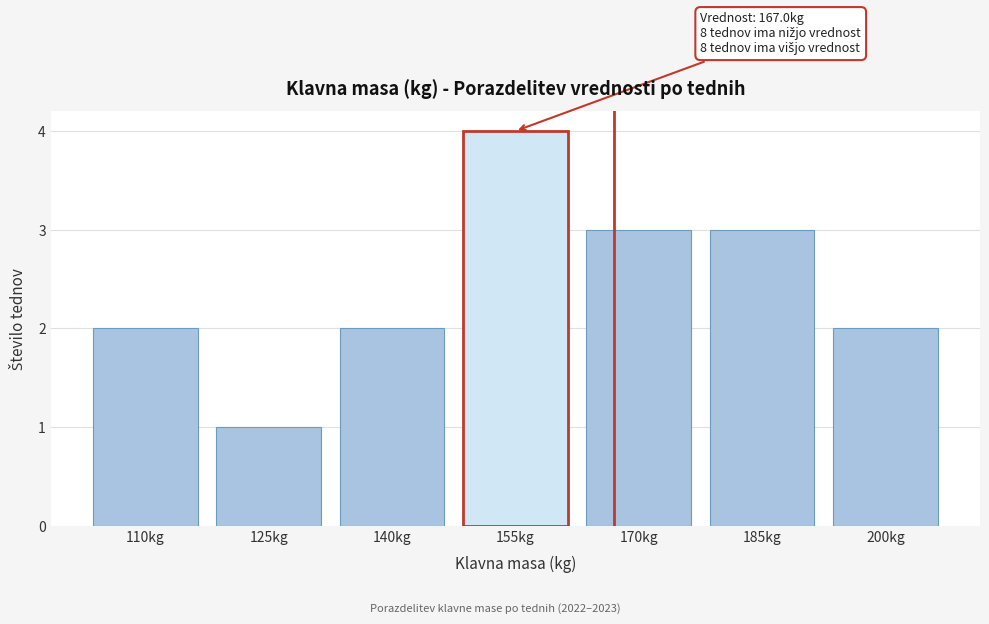

Reading left to right, list all the values displayed in this chart.

110kg=2	125kg=1	140kg=2	155kg=4	170kg=3	185kg=3	200kg=2